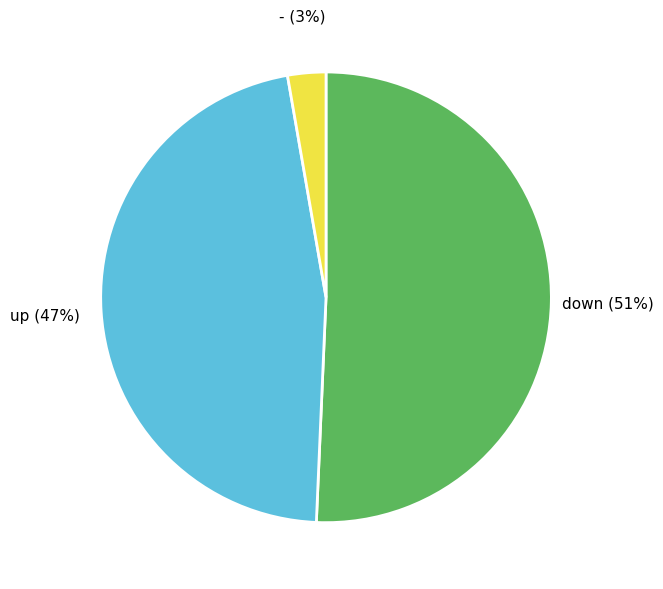

Count the number of slices in the pie.

3